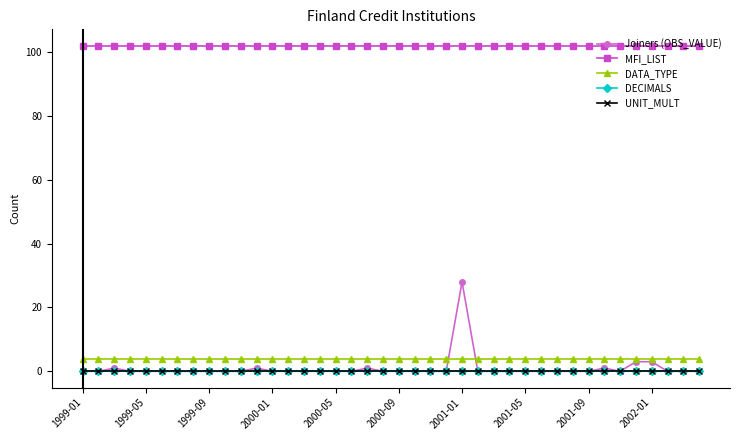

Is this an area chart (filled region under the line)?

No